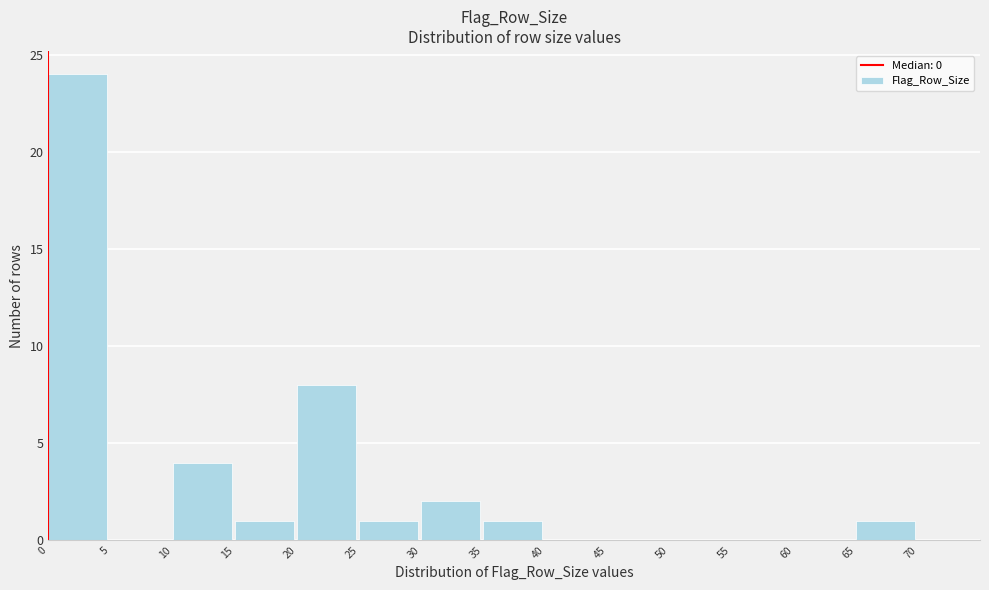

Reading left to right, list every bar in this chart as the range it spans on the x-axis followed by its height. The values are not printed on the chart, so give them approximately, as read against the axis.

0 to 5: 24
5 to 10: 0
10 to 15: 4
15 to 20: 1
20 to 25: 8
25 to 30: 1
30 to 35: 2
35 to 40: 1
40 to 45: 0
45 to 50: 0
50 to 55: 0
55 to 60: 0
60 to 65: 0
65 to 70: 1
70 to 75: 0